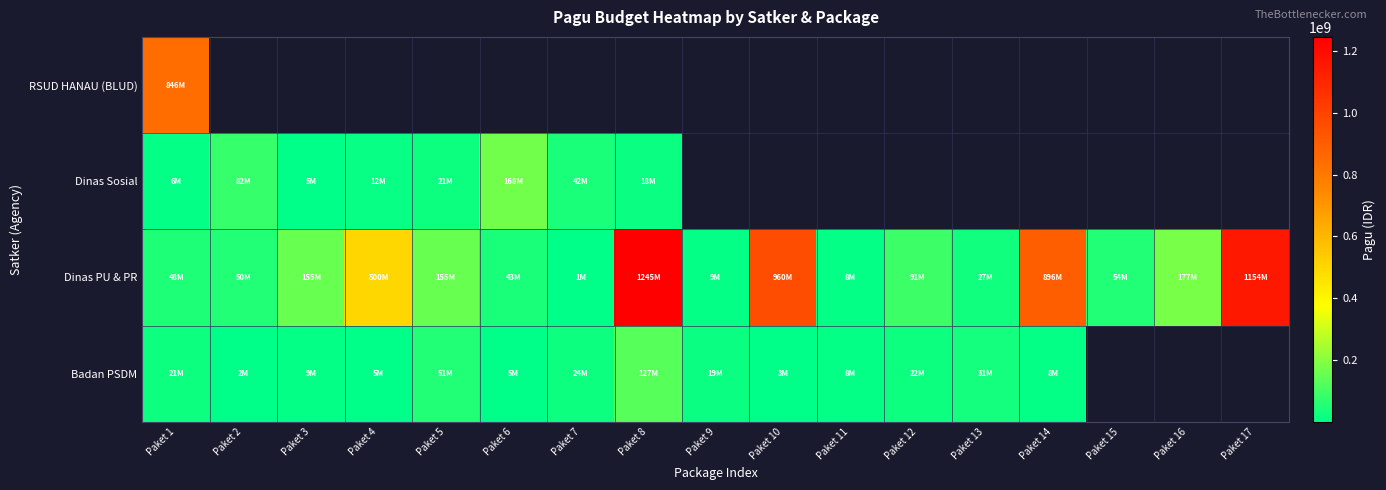

How many values in Badan PSDM are above zero?

14